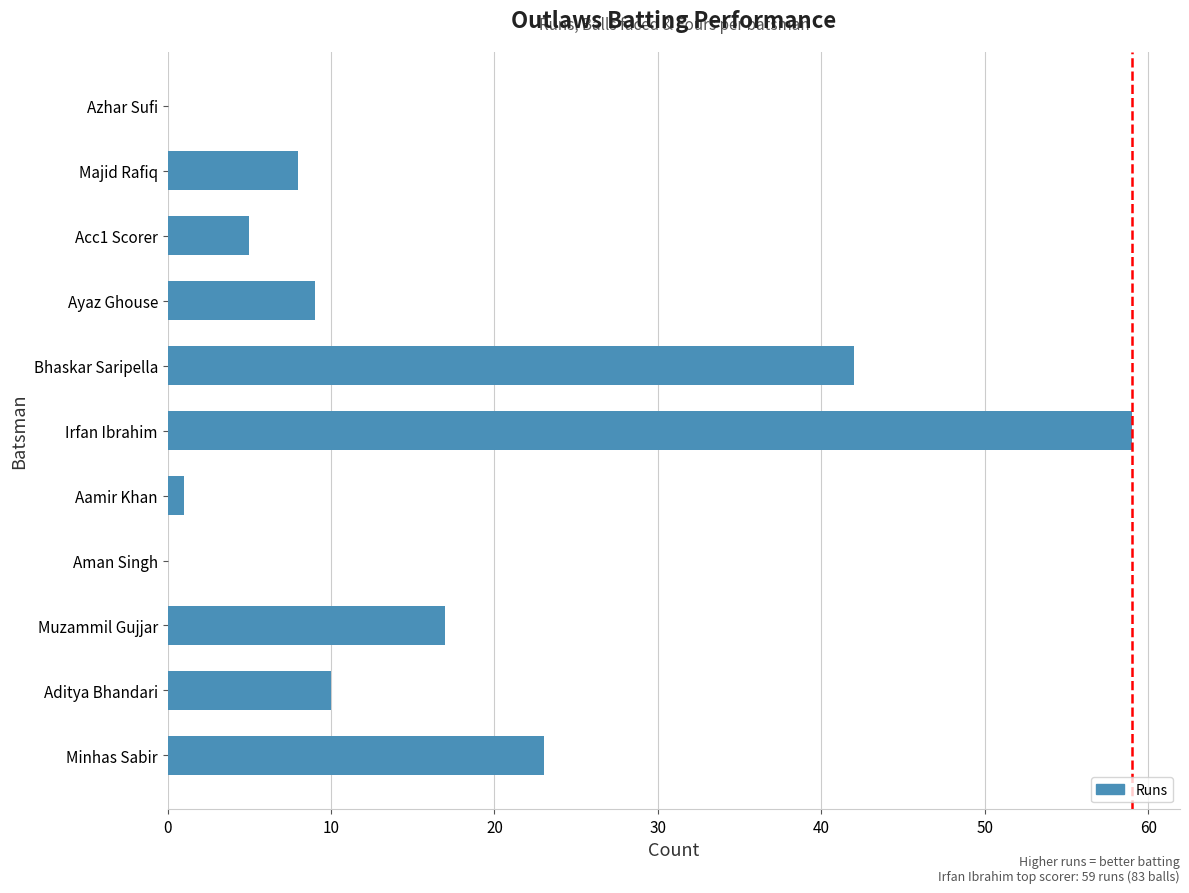

Is it true that the value at Ayaz Ghouse is 5?

False